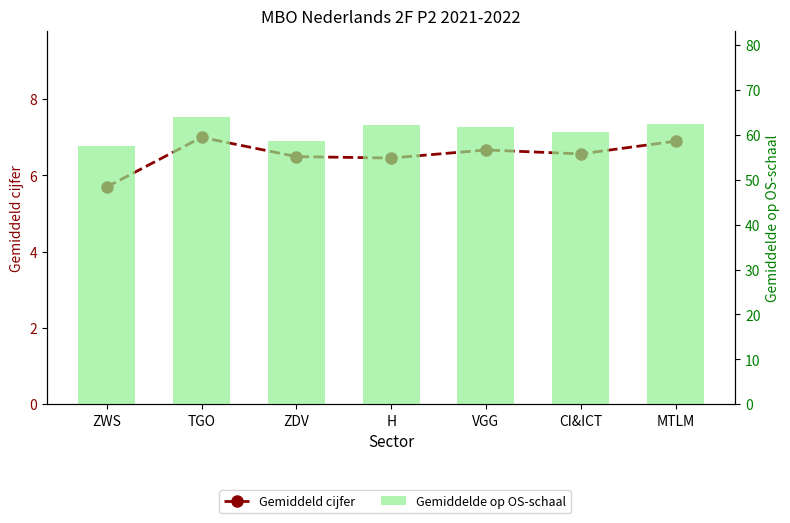

At which label does Gemiddeld cijfer reach its minimum?

ZWS